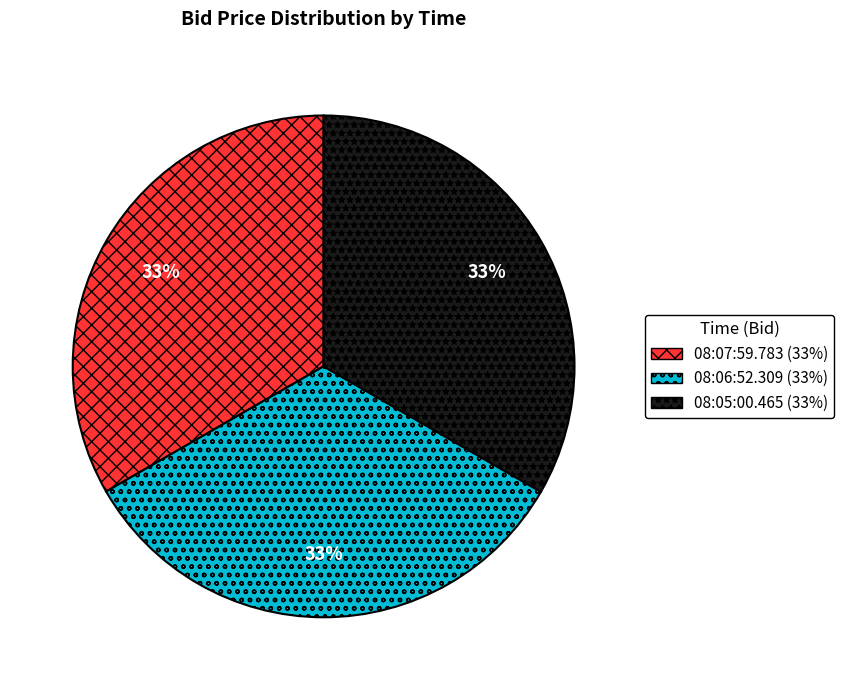

Is there a majority slice in this chart?

No